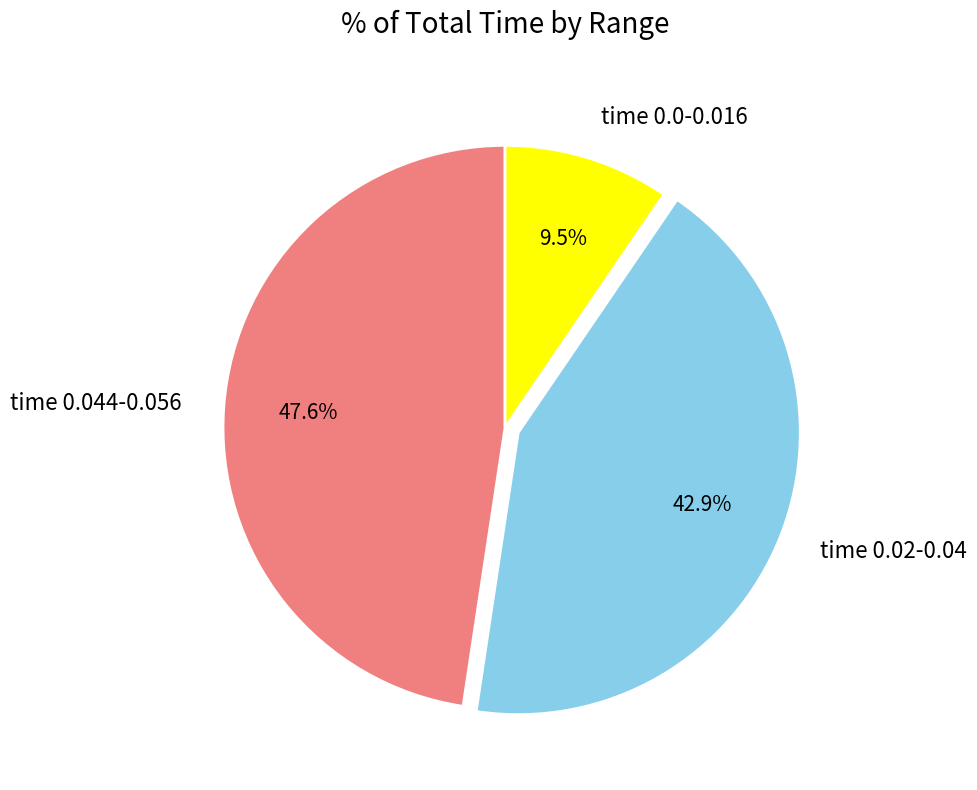

Does any single category account for the majority?

No